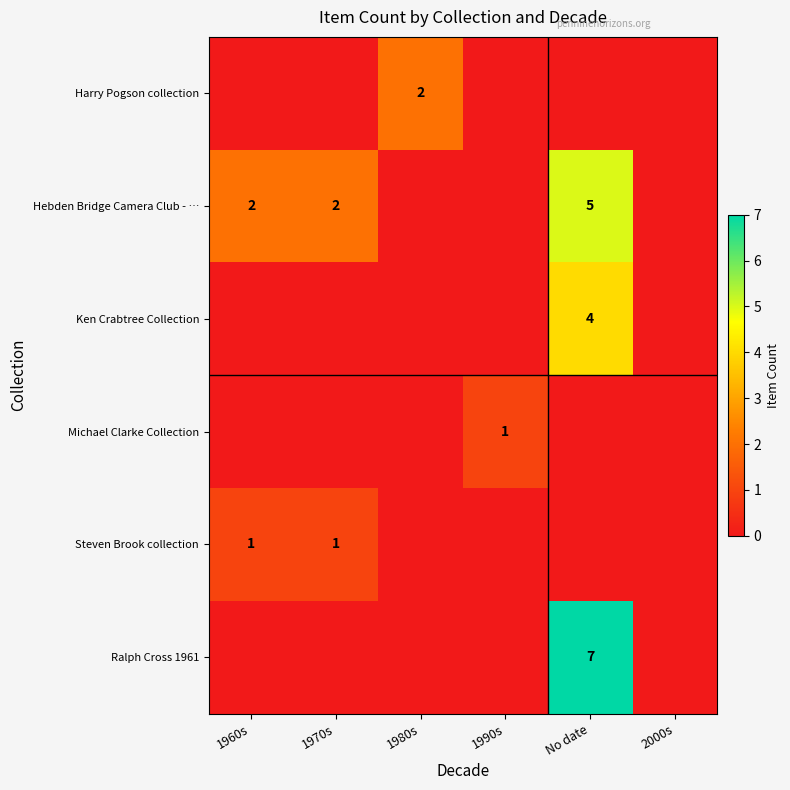

What is the total value across all series at 1960s?

3